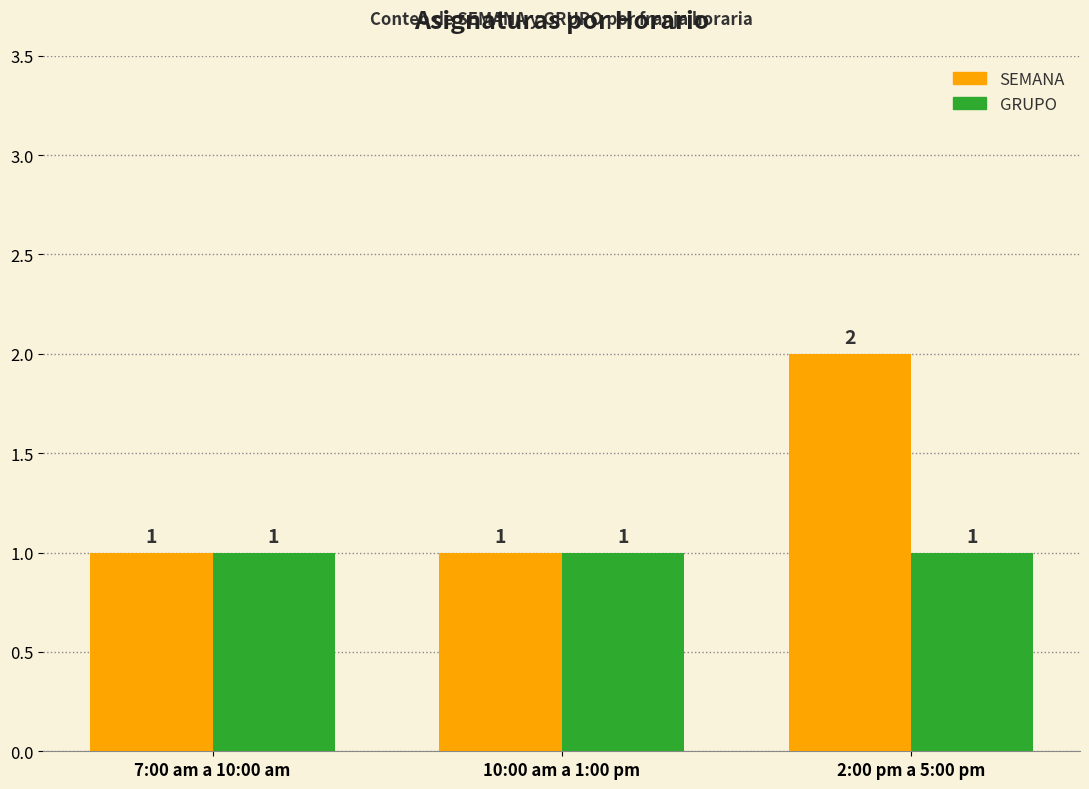

What is the highest value of the GRUPO series?

1